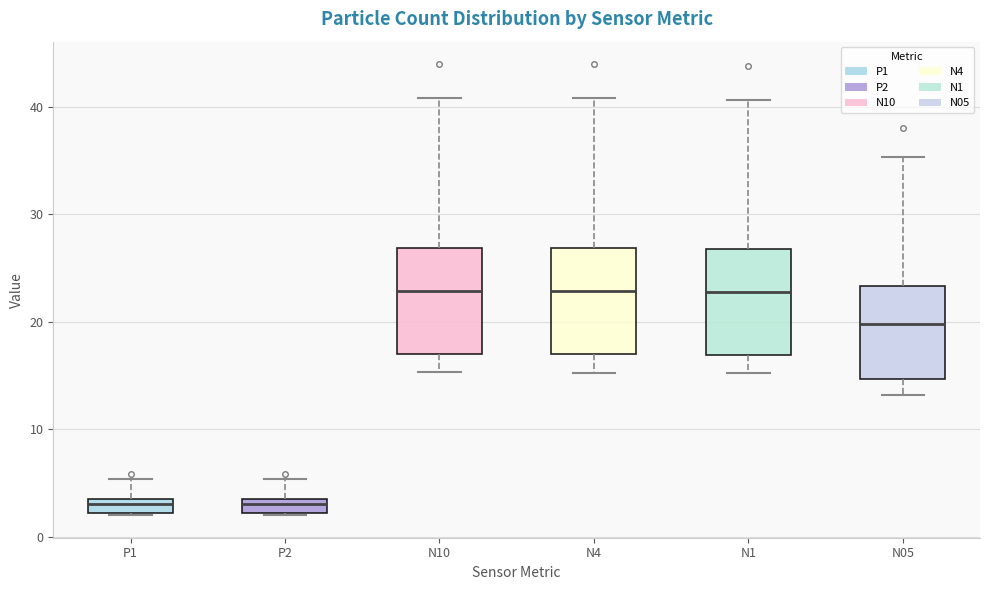

Where does the upper whisker of the box for P2 end on the y-axis? The values are not printed on the chart, so give them approximately, as read against the axis.

5